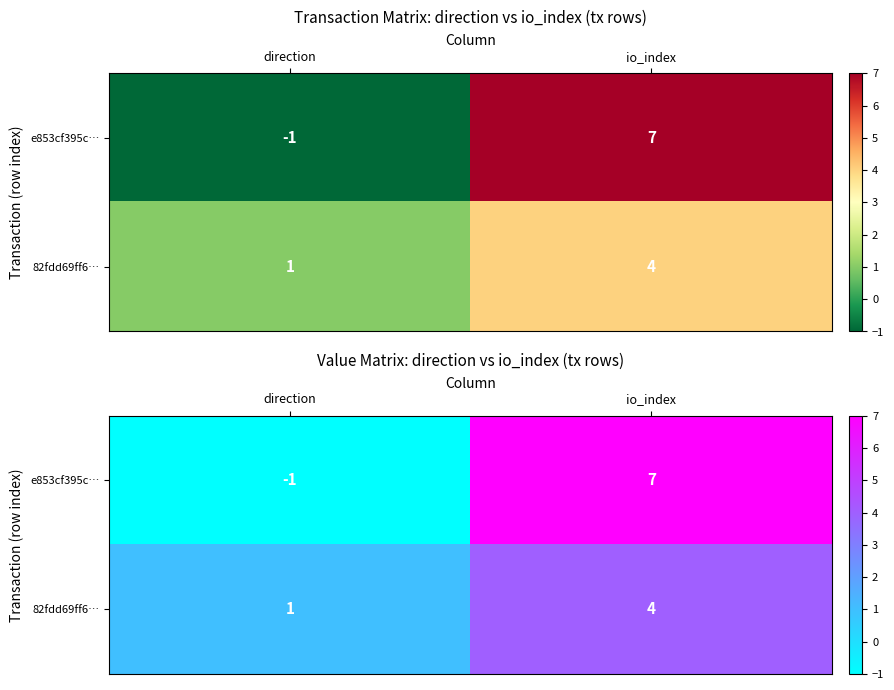

Count the 82fdd69ff6… values in the range 1 to 4.

2